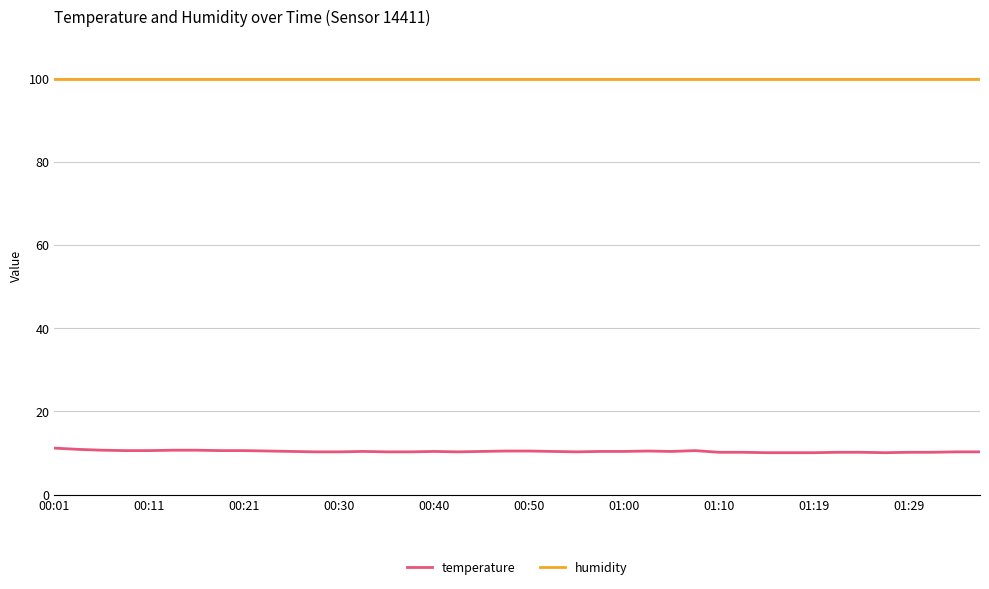

Which series has the largest range (max minus min)?

temperature